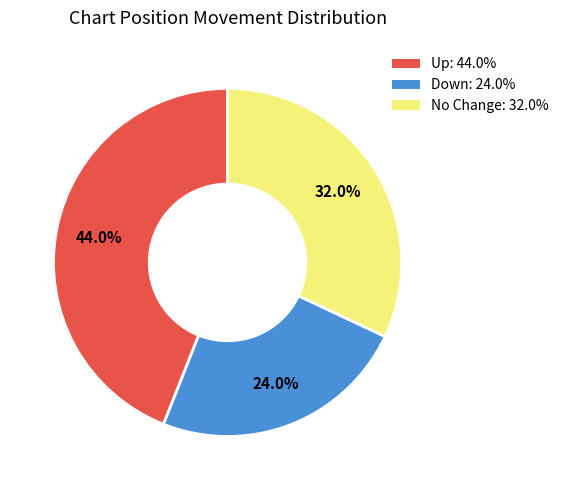

How many segments does this pie chart have?

3